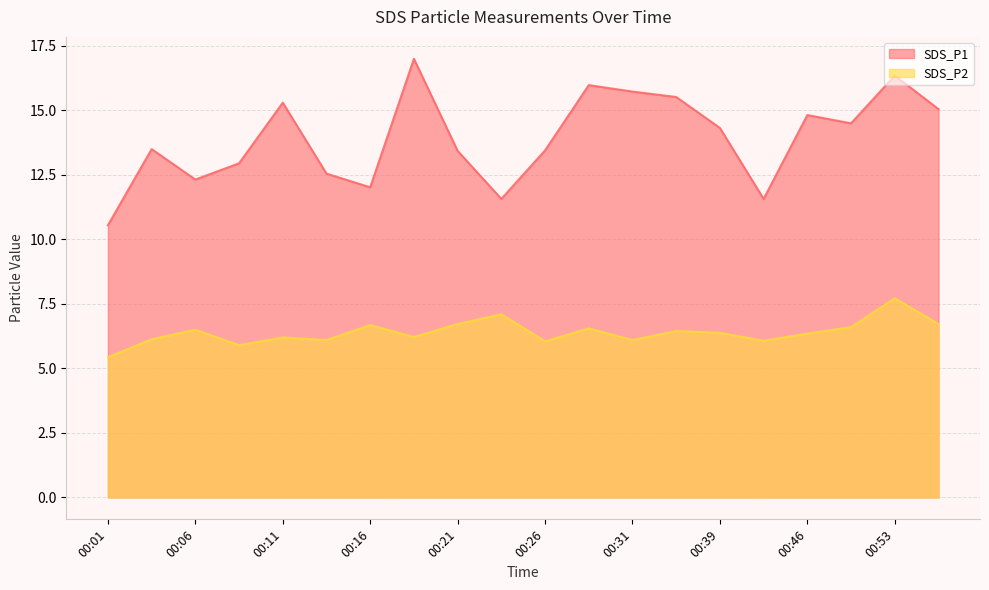

Where is the first local maximum for SDS_P1?

00:04